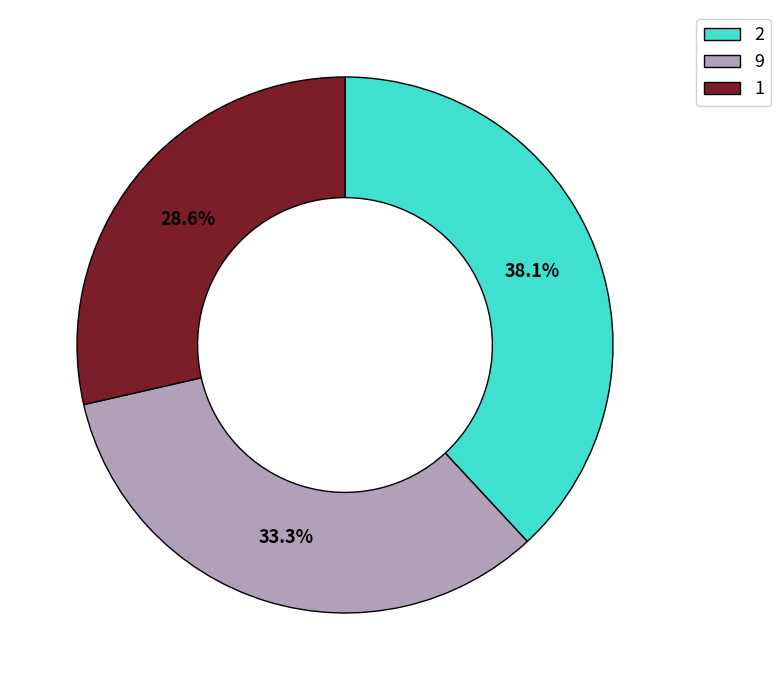

Is there a majority slice in this chart?

No